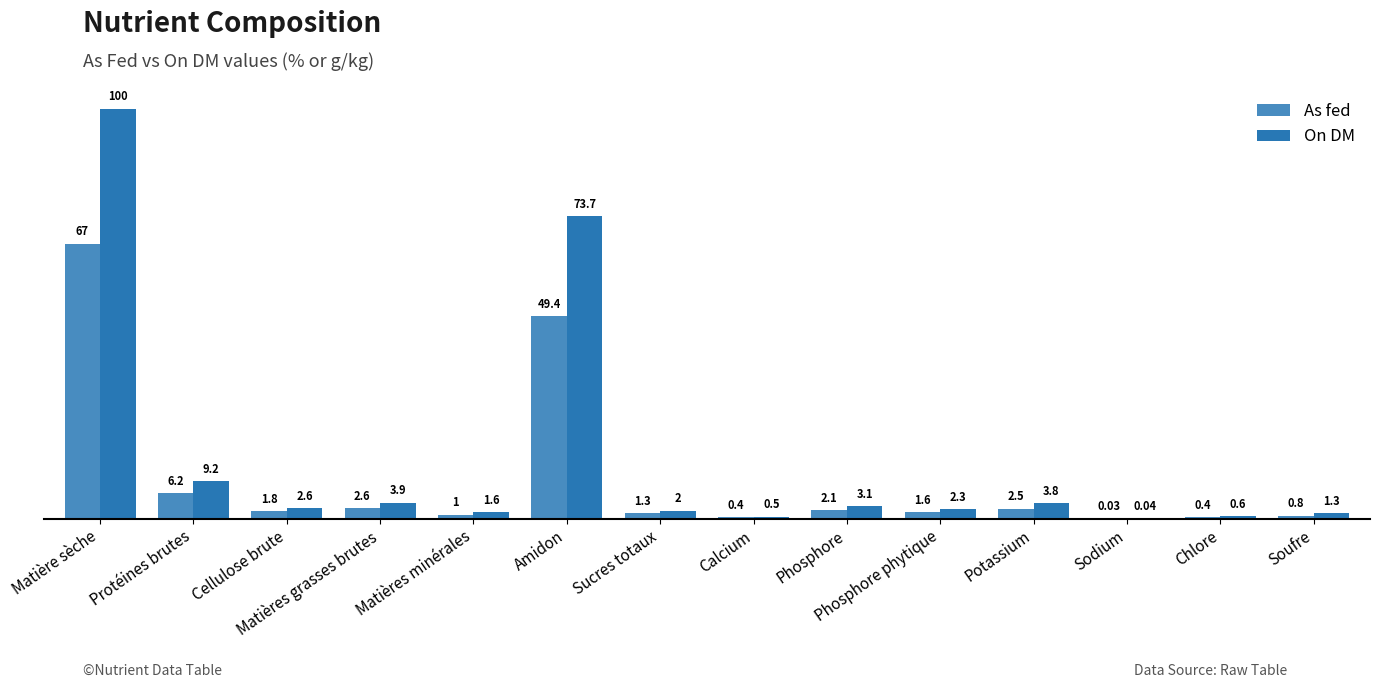

True or false: On DM has a value of 112.5 at Amidon.

False